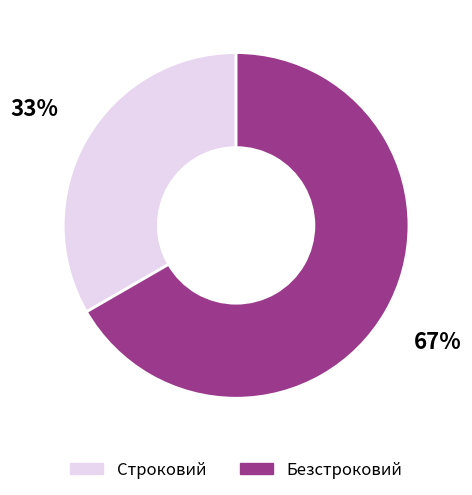

How many slices are in this pie chart?

2